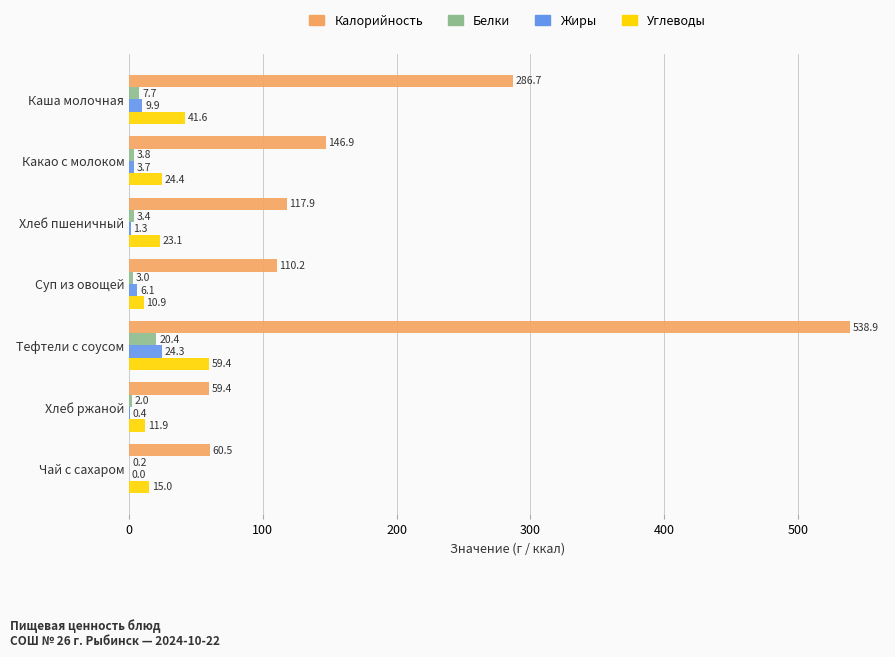

What is the approximate value of Углеводы at Тефтели с соусом?

59.4